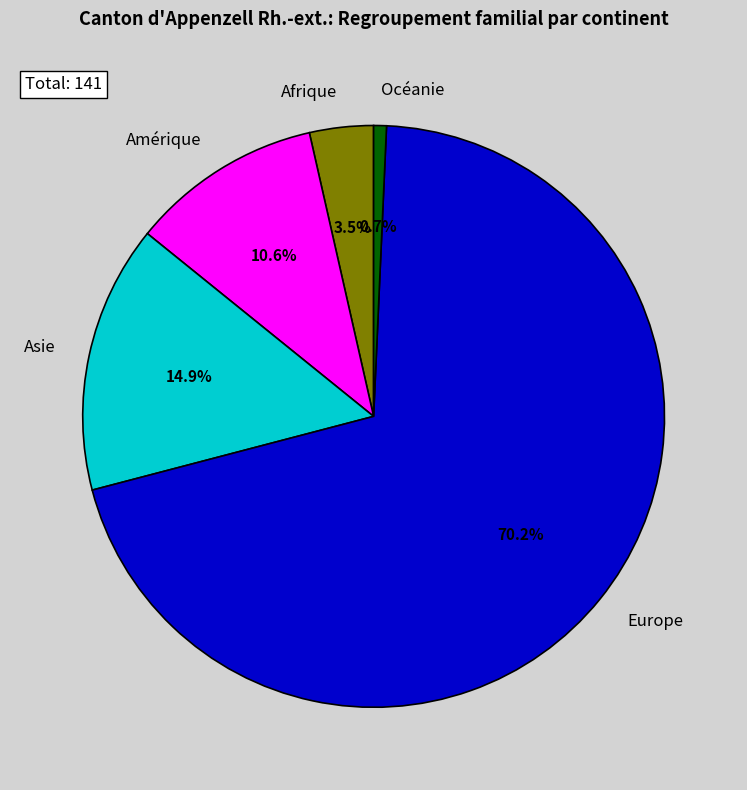

Rank the categories by value from highest to lowest.

Europe, Asie, Amérique, Afrique, Océanie